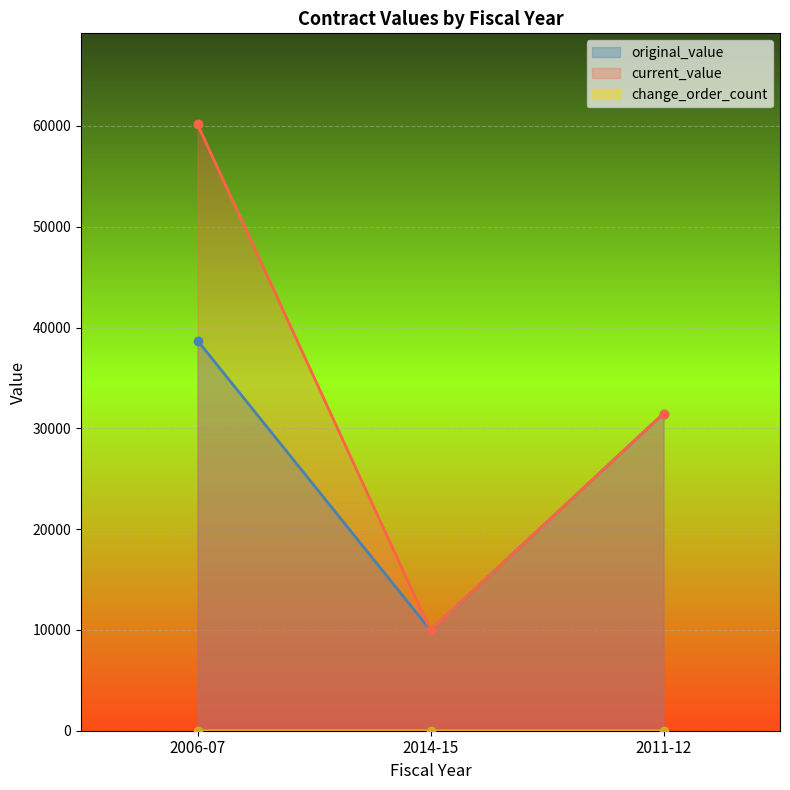

The value of change_order_count at 2011-12 is 0.0. True or false?

True